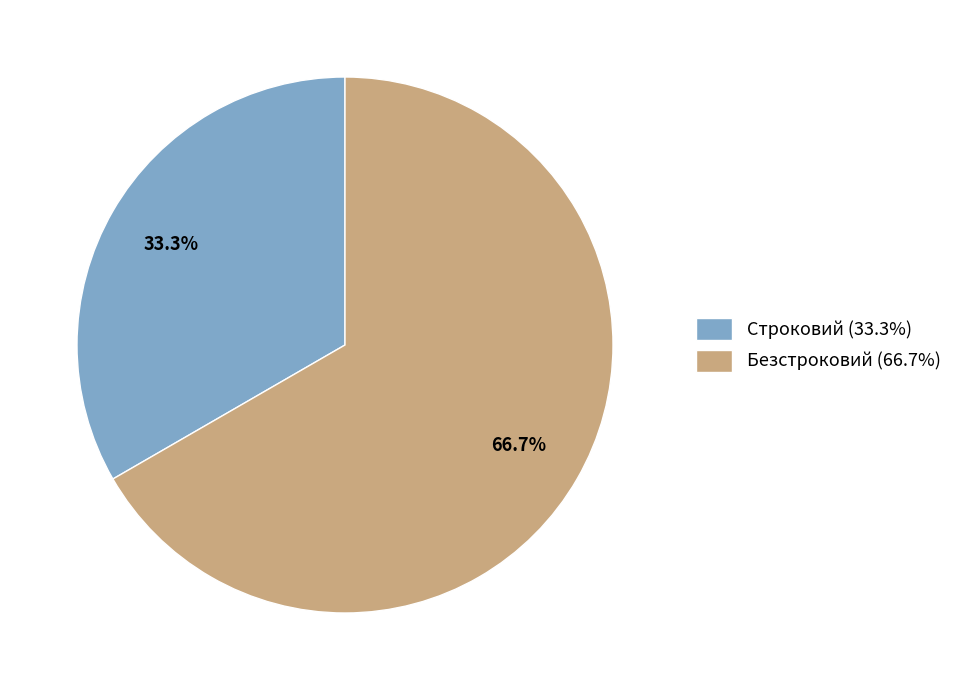

Combined, do Безстроковий and Строковий account for over 50%?

Yes